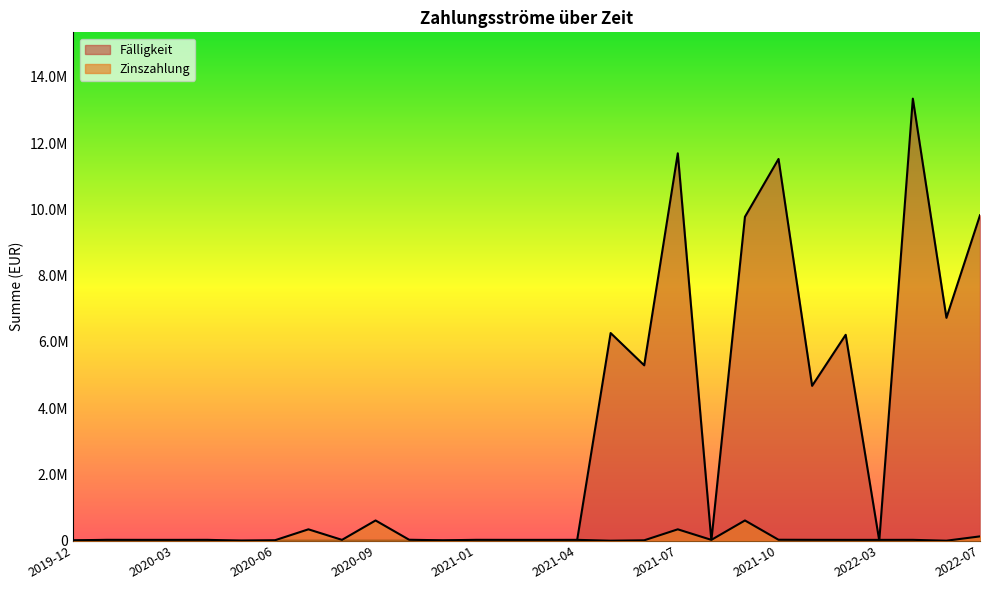

How many interior local peaks does the Zinszahlung series have?

9